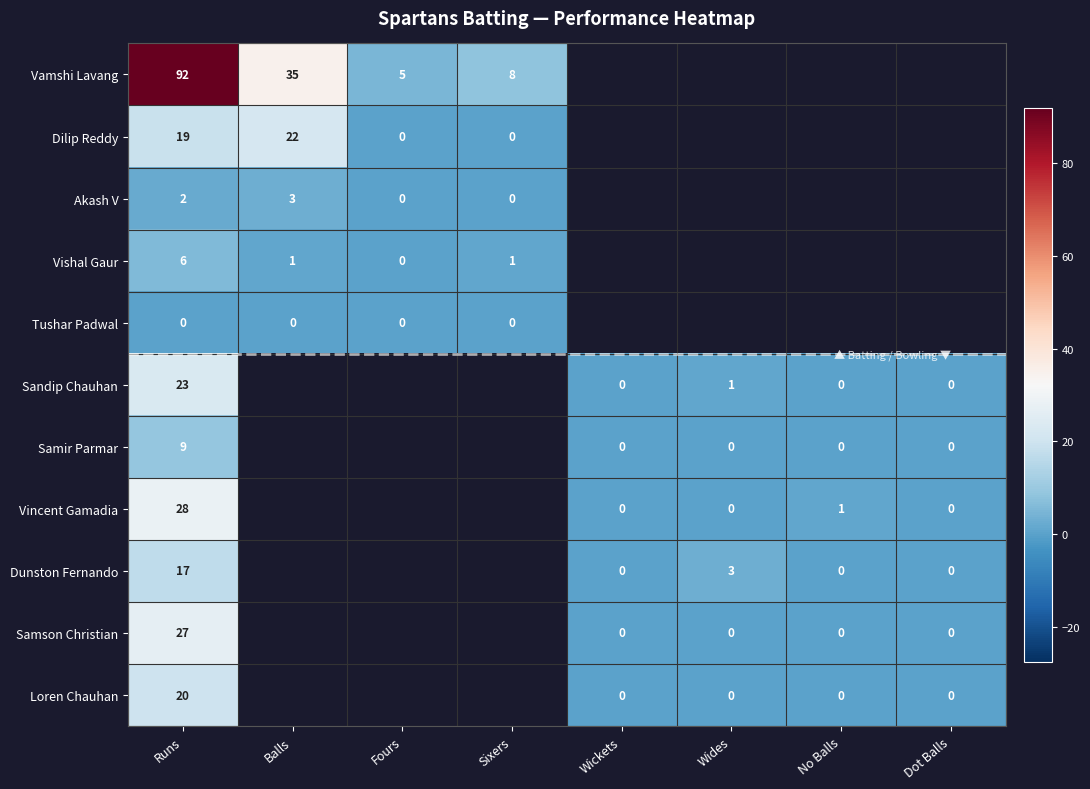

Between Wides and Sixers, which is larger?

Sixers